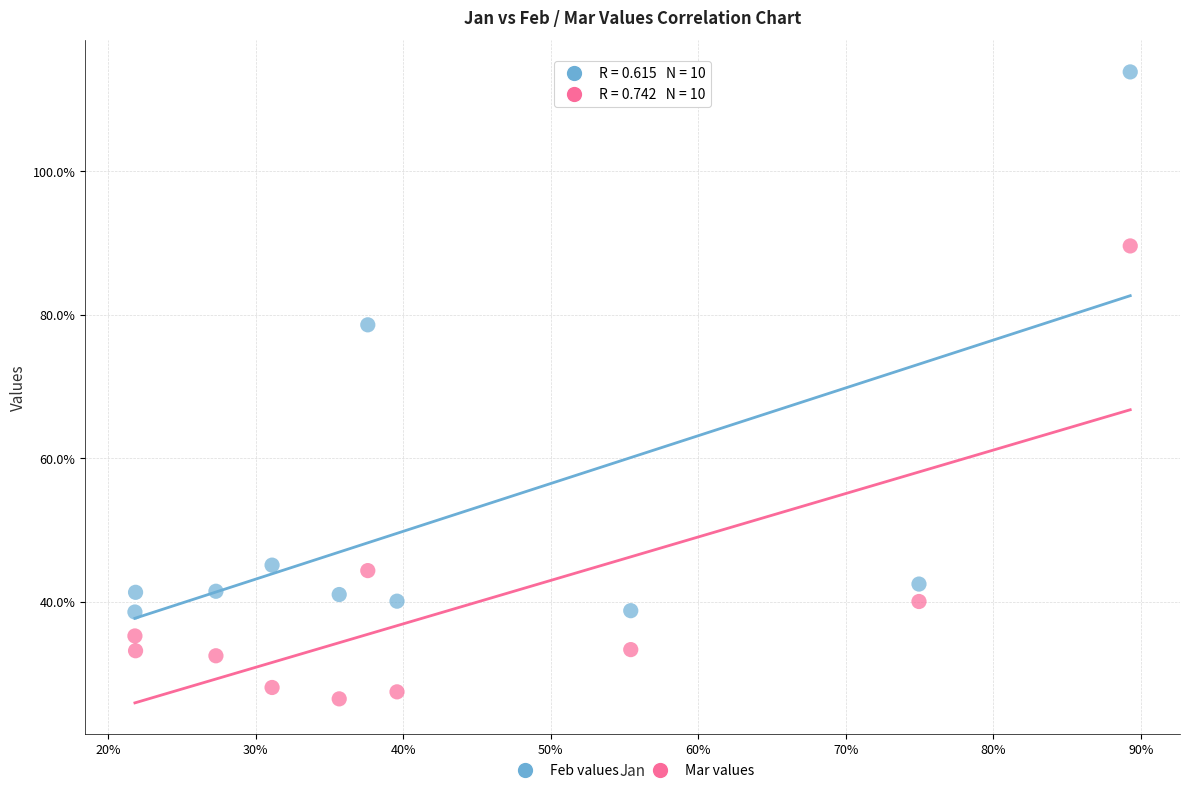

Which series contains the highest Y value?

Feb values